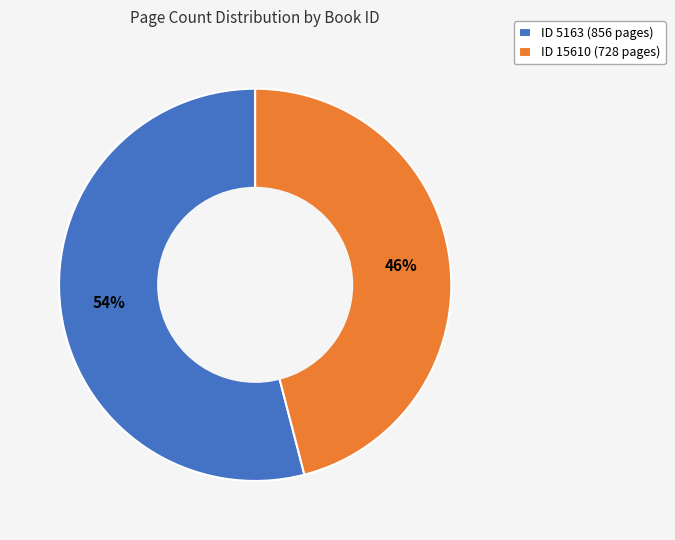

How many segments does this pie chart have?

2